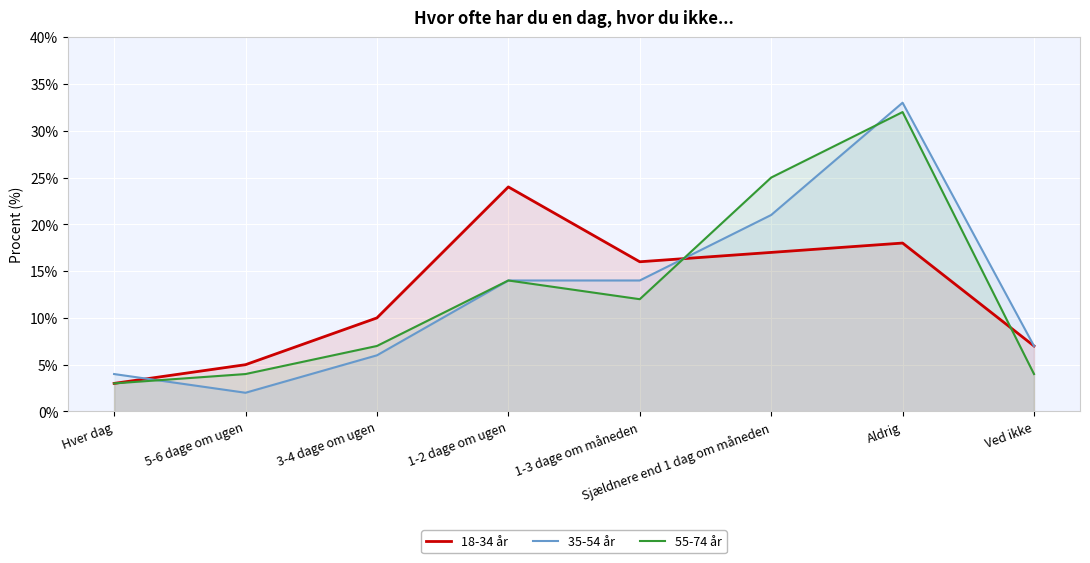

At which category does the chart reach its peak across all series?

Aldrig